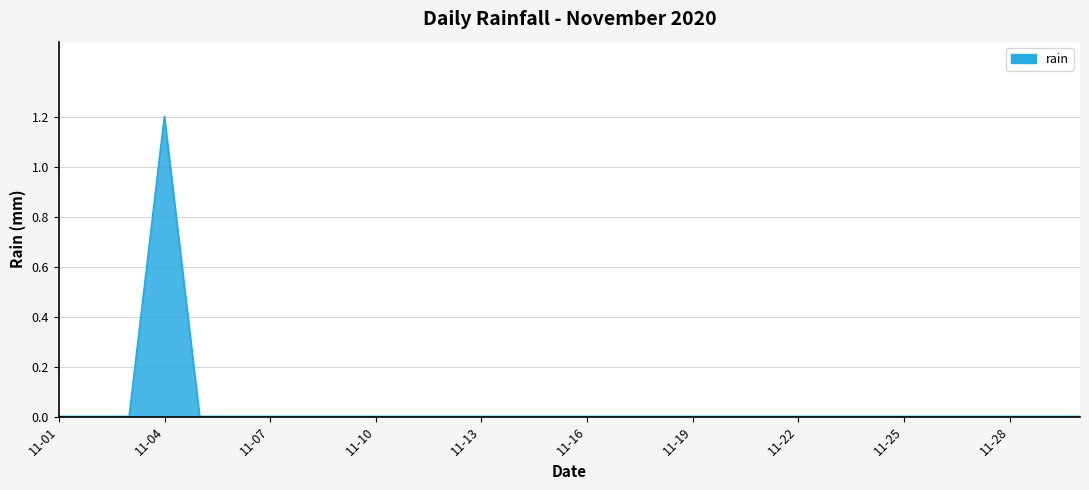

What is the greatest value displayed?

1.2